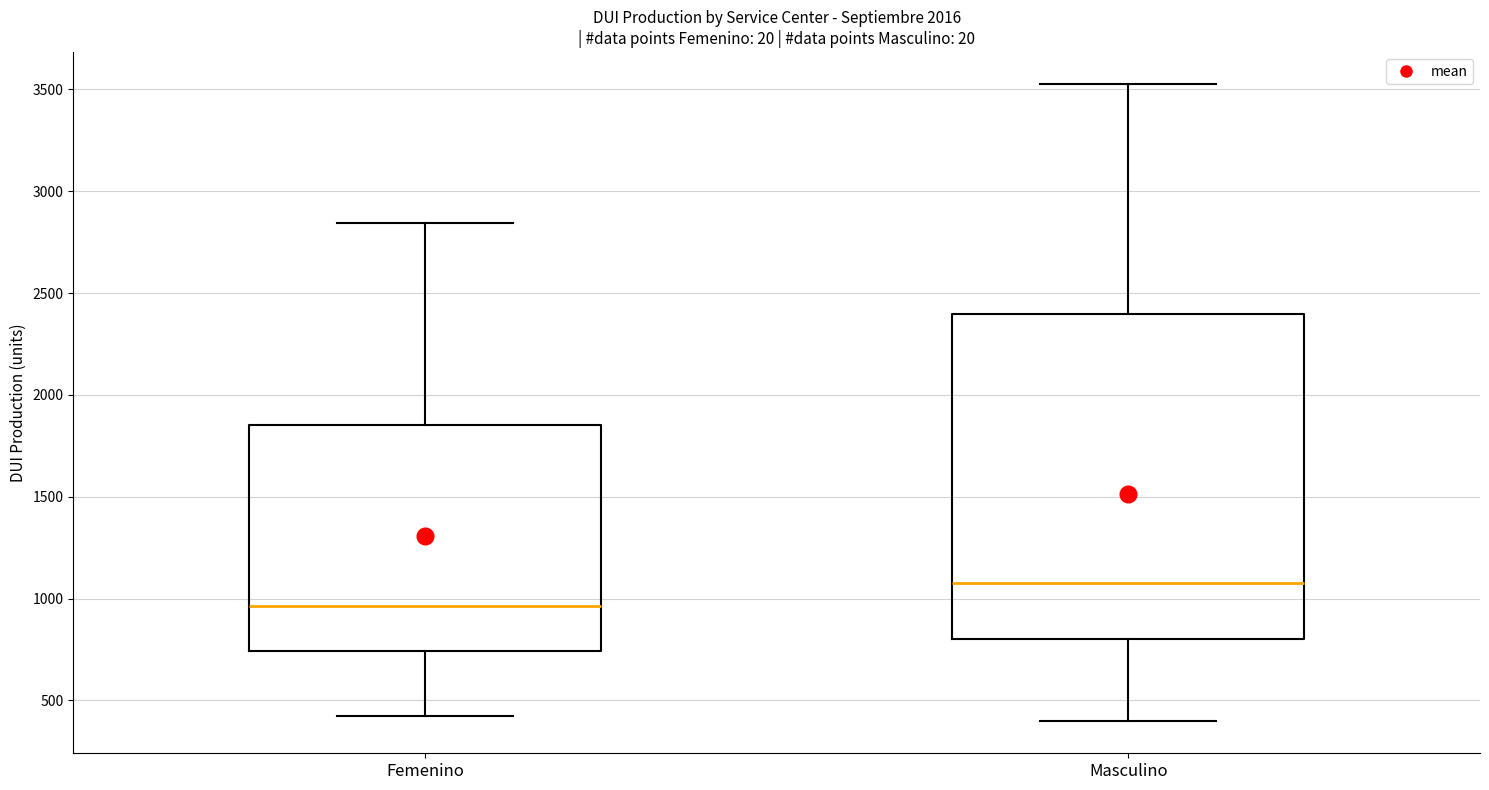

Reading left to right, read every box against the y-axis: the position of its median line, the range the box covers, and the ends of its whiskers. The values are not printed on the chart, so give them approximately, as read against the axis.

Femenino: median 950, box 750 to 1850, whiskers 400 to 2850
Masculino: median 1100, box 800 to 2400, whiskers 400 to 3550